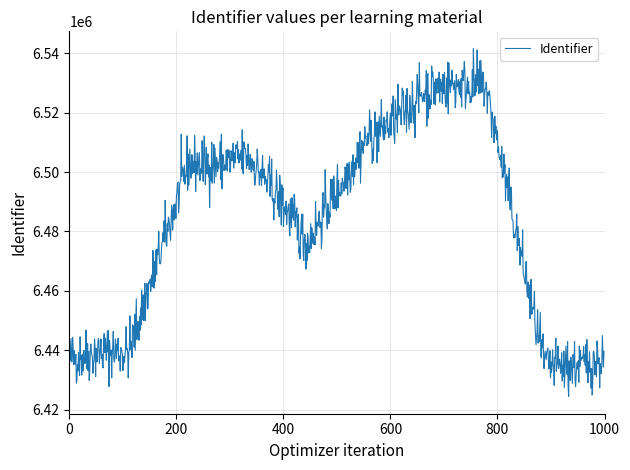

What is the greatest value displayed?

6541535.1